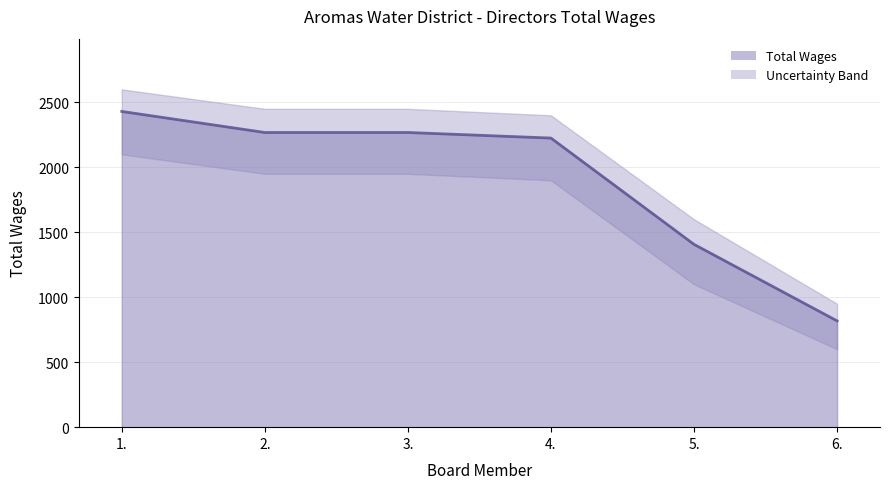

What is the difference between the maximum and minimum values?

1612